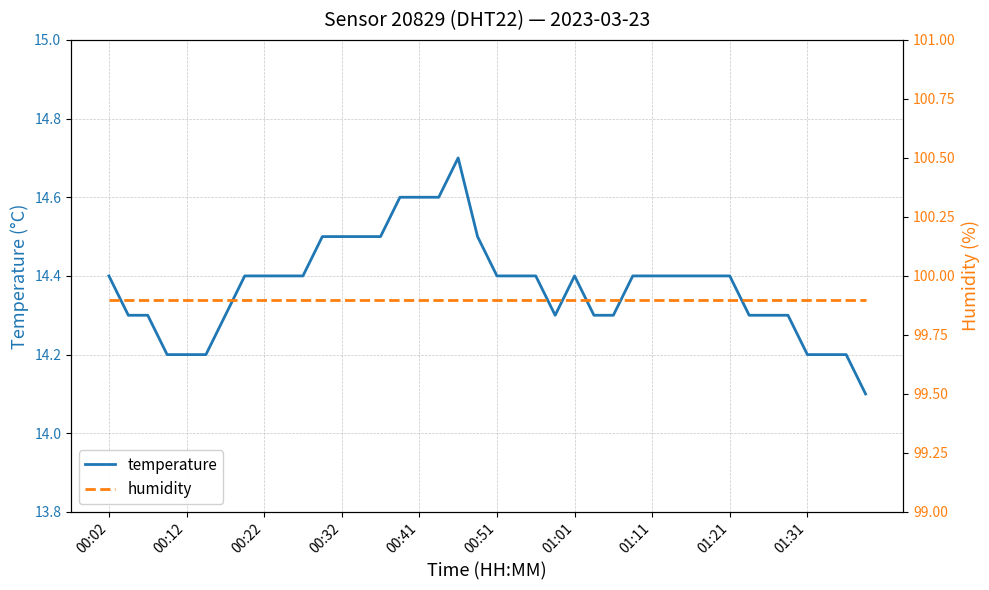

What is the maximum value for temperature?

14.7